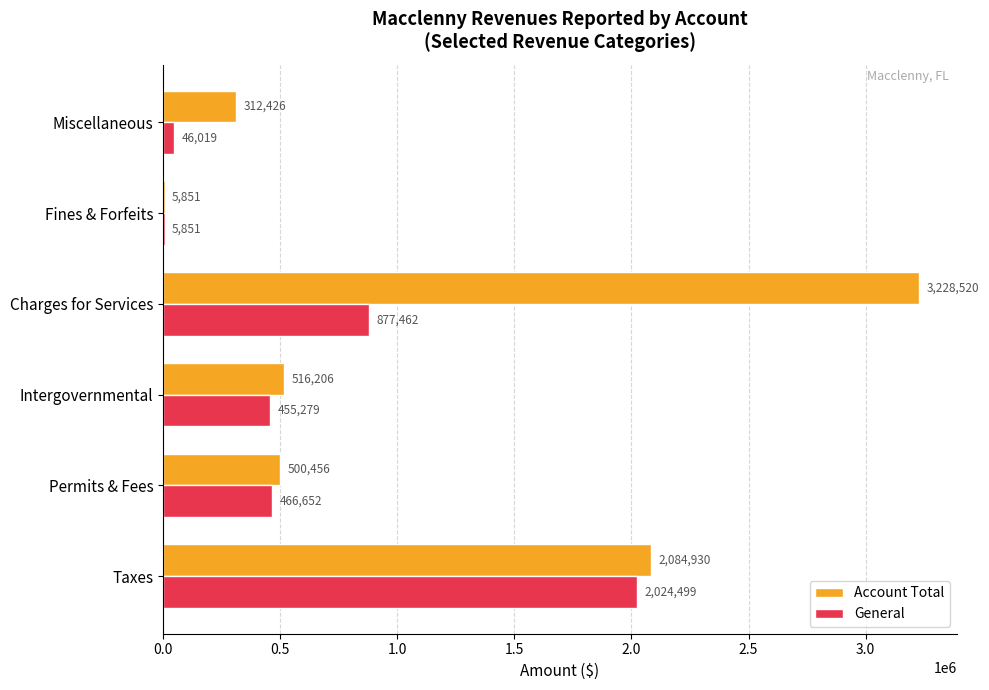

At which category is the sum across all series the highest?

Taxes